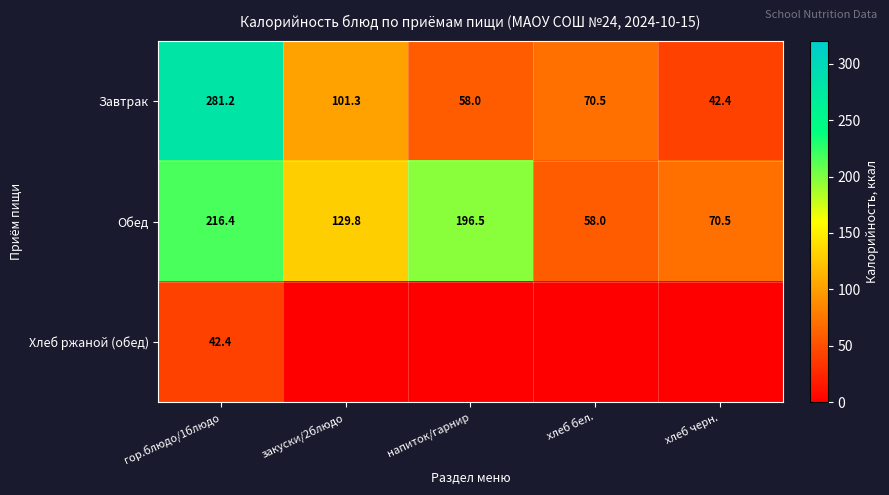

What is the average value of the Завтрак series?

110.7